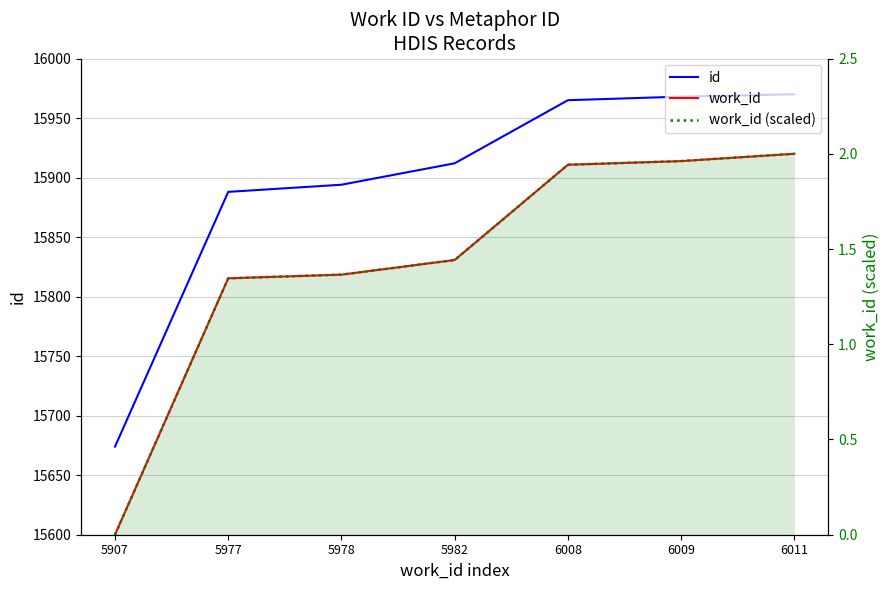

True or false: work_id (scaled) and id intersect in this chart.

False